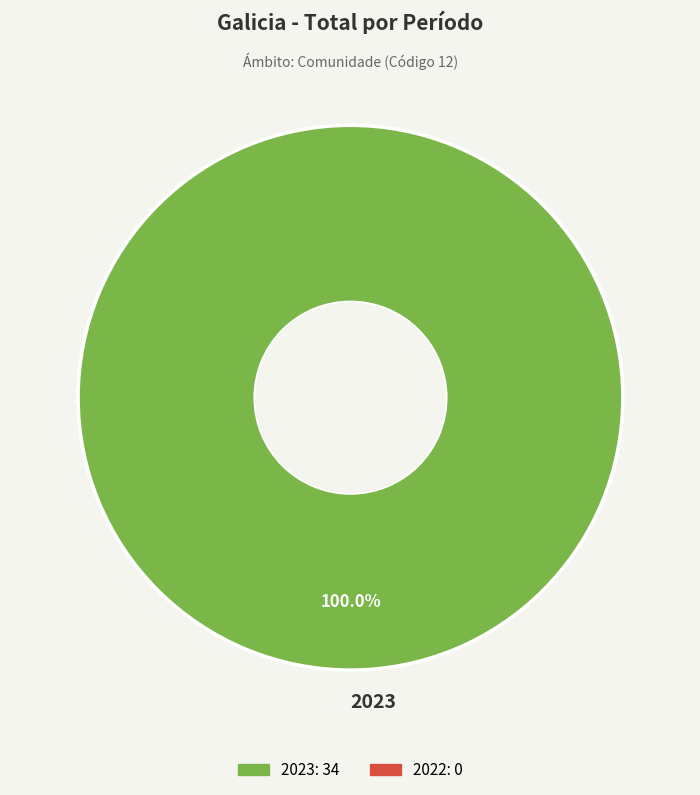

Rank the categories by value from lowest to highest.

2023